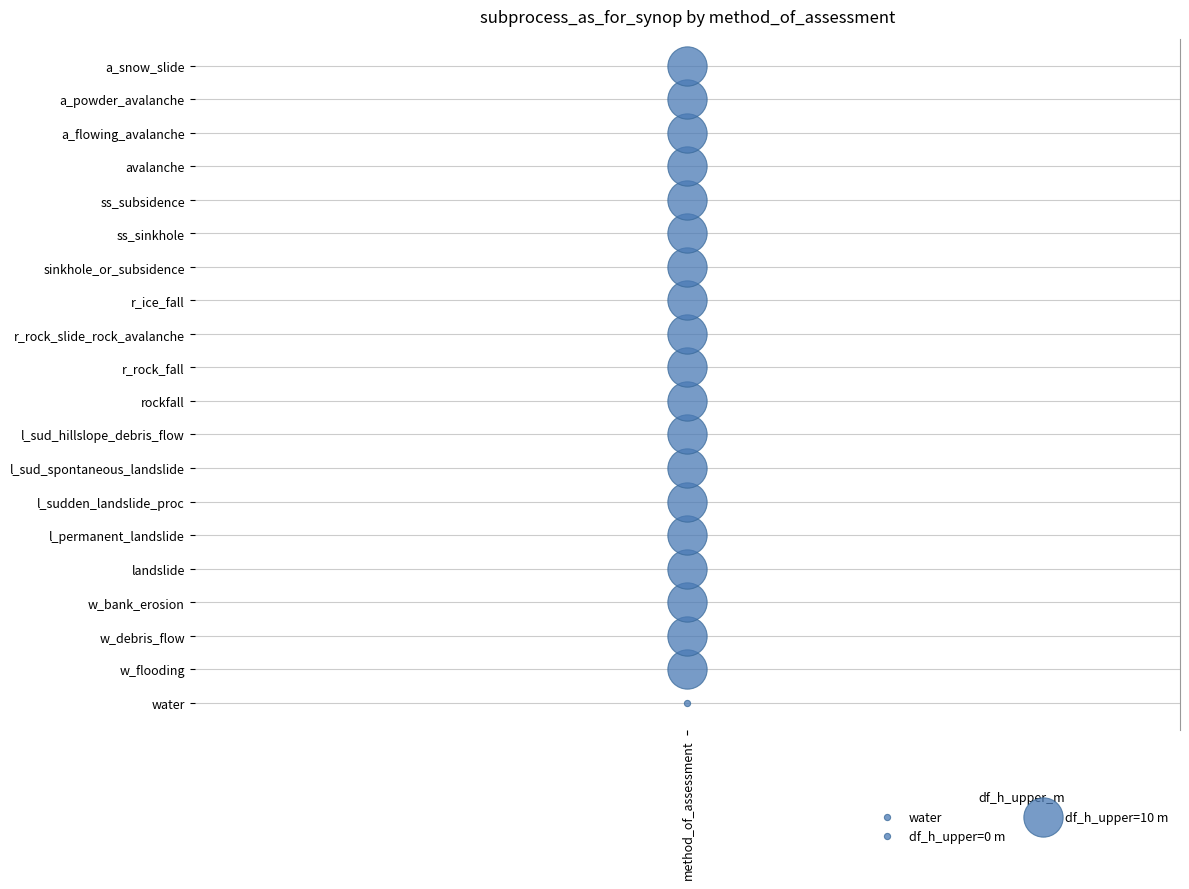

Which series reaches the minimum Y coordinate?

df_h_upper_m